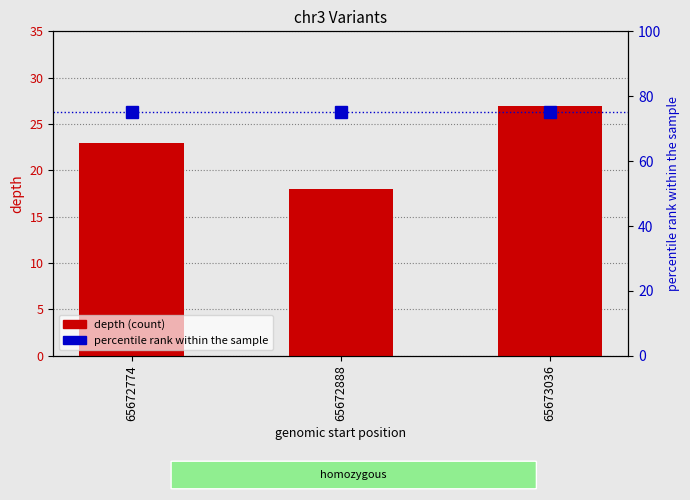

Reading left to right, transcribe all the data shown in this chart.

23	18	27